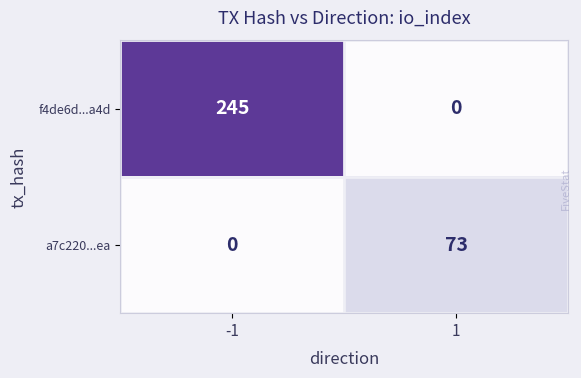

Reading left to right, transcribe all the data shown in this chart.

f4de6d...a4d: 245	0
a7c220...ea: 0	73